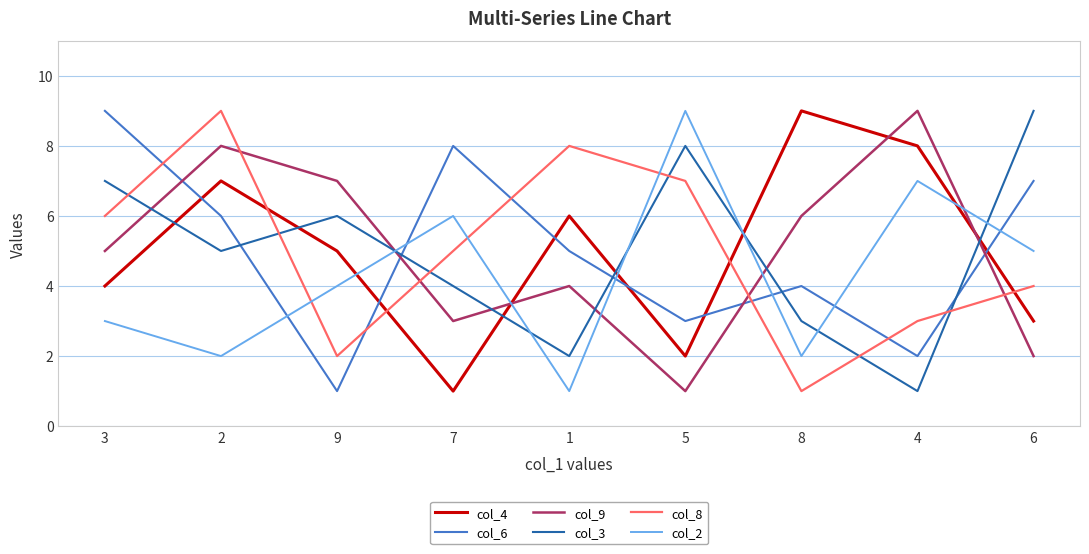

Which category has the highest value in the col_2 series?

5